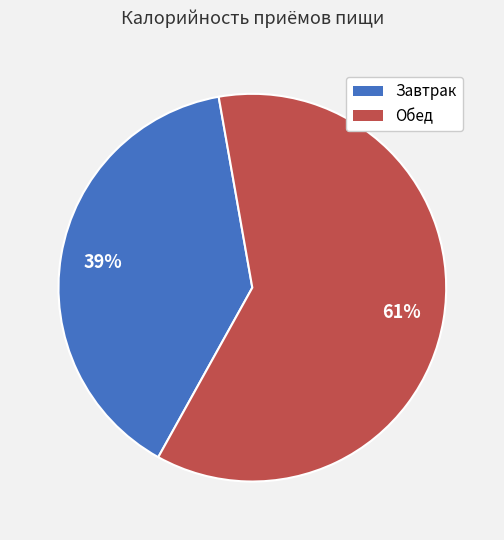

Does Завтрак represent more than half of the total?

No